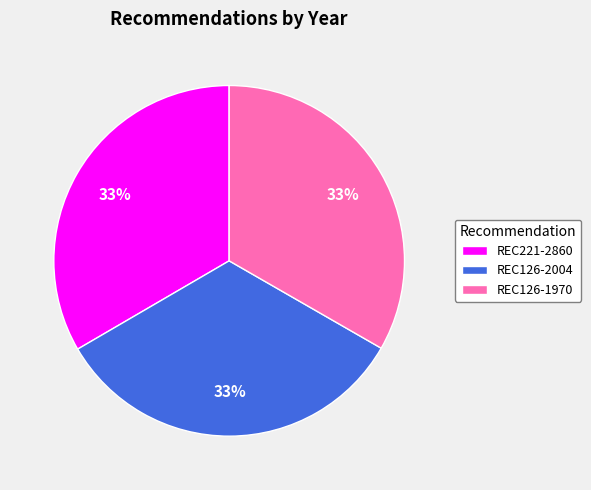

Count the number of slices in the pie.

3